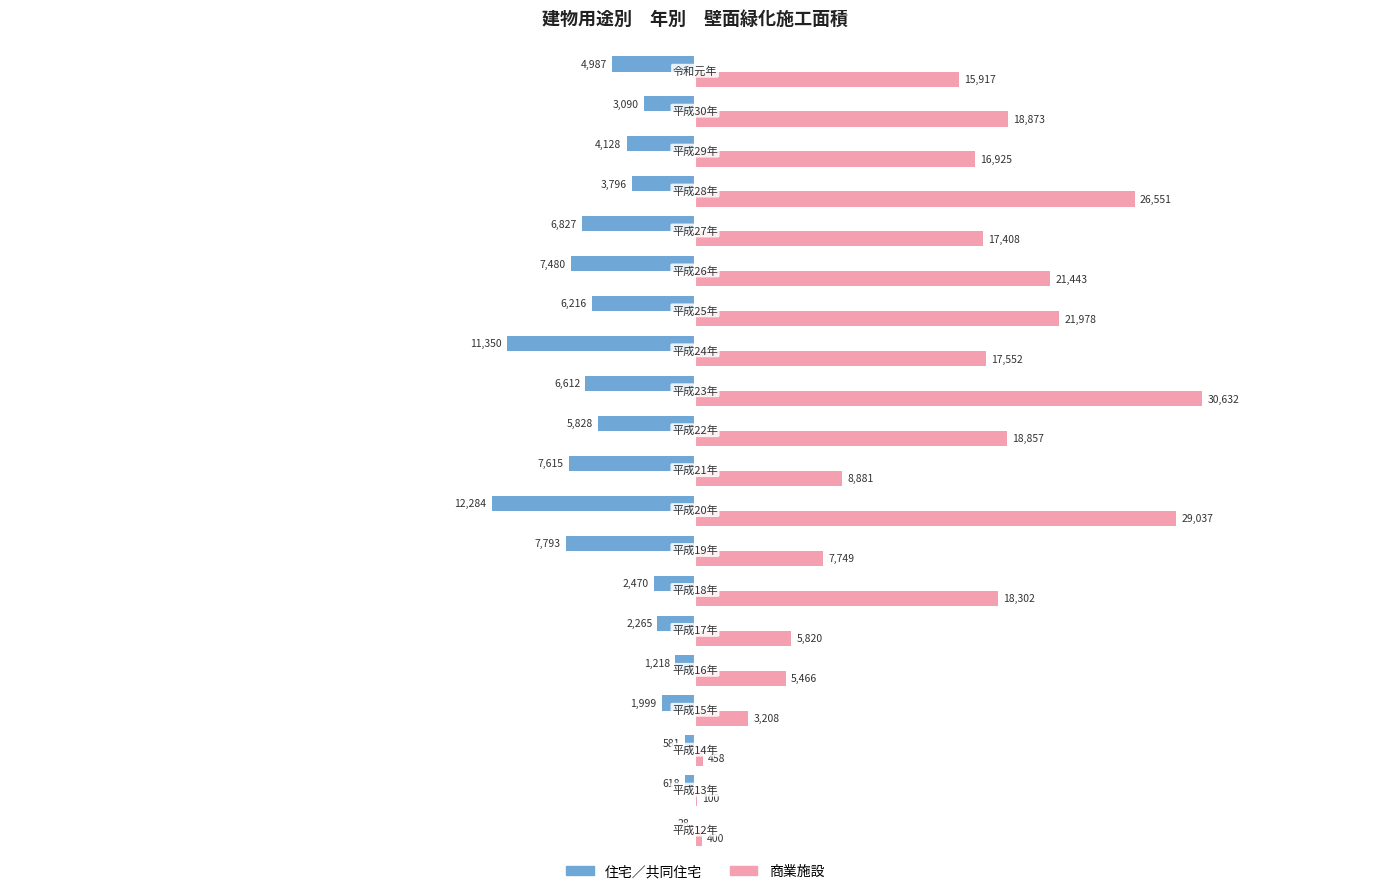

What is the highest value of the 住宅／共同住宅 series?

-28.0